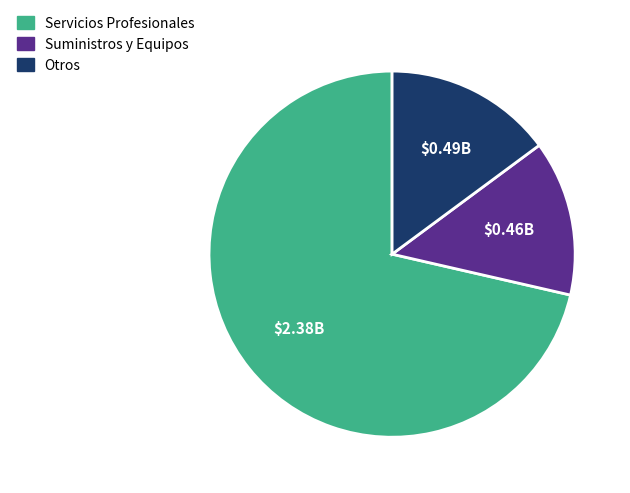

Is there any slice that represents more than half of the pie?

Yes